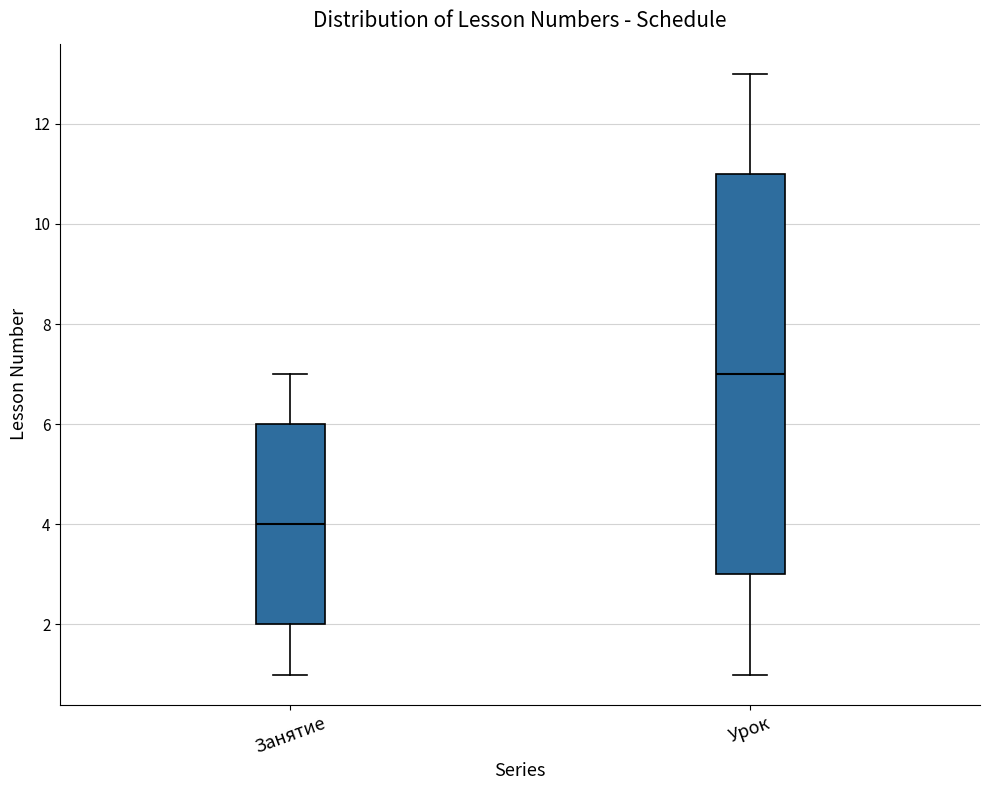

Comparing the boxes themselves (not the whiskers), which one is the tallest?

Урок